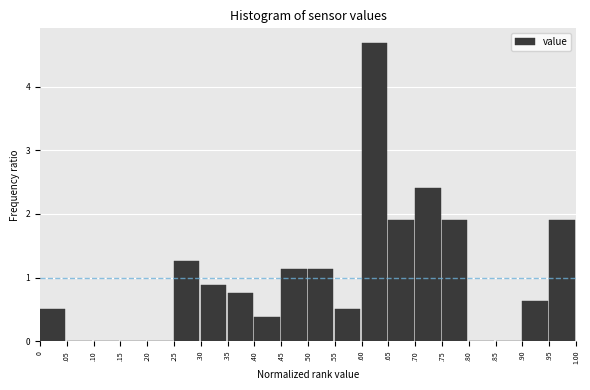

Reading left to right, list all the values displayed in this chart.

0=0.5	.05=0.0	.10=0.0	.15=0.0	.20=0.0	.25=1.3	.30=0.9	.35=0.8	.40=0.4	.45=1.1	.50=1.1	.55=0.5	.60=4.7	.65=1.9	.70=2.4	.75=1.9	.80=0.0	.85=0.0	.90=0.6	.95=1.9